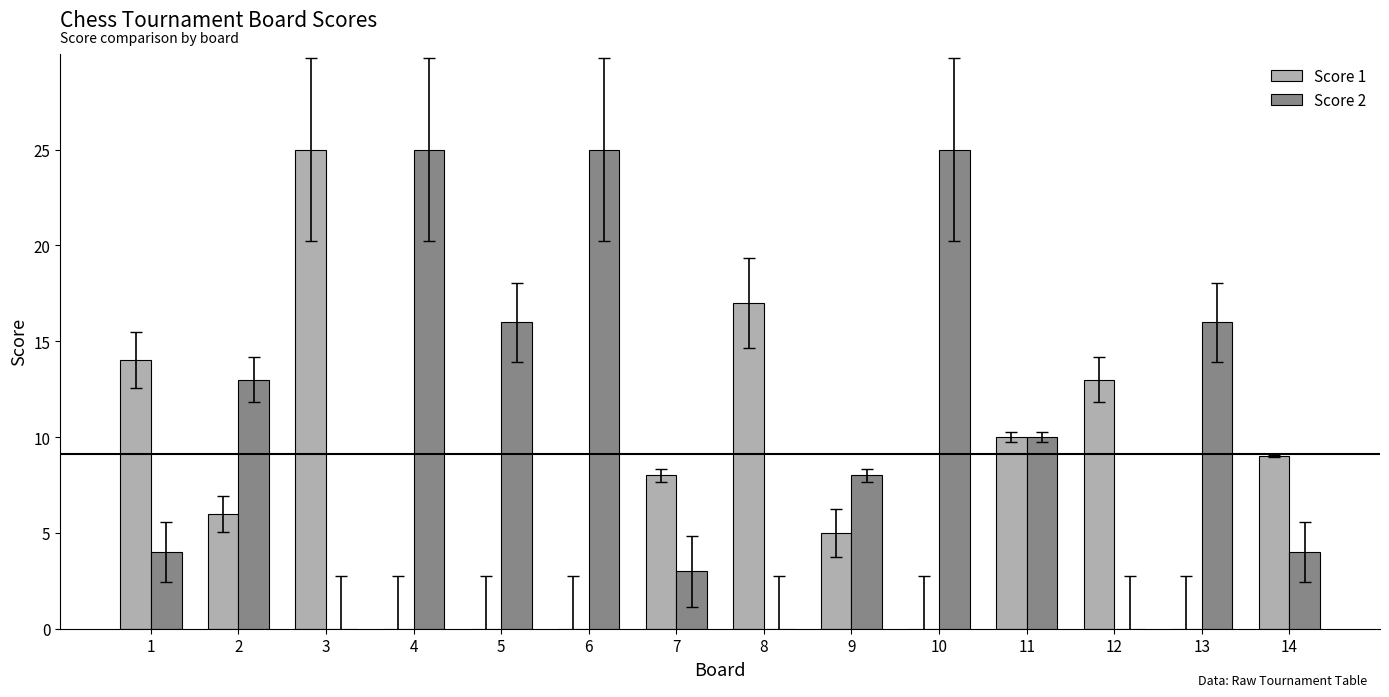

What are all the series names shown in the legend?

Score 1, Score 2